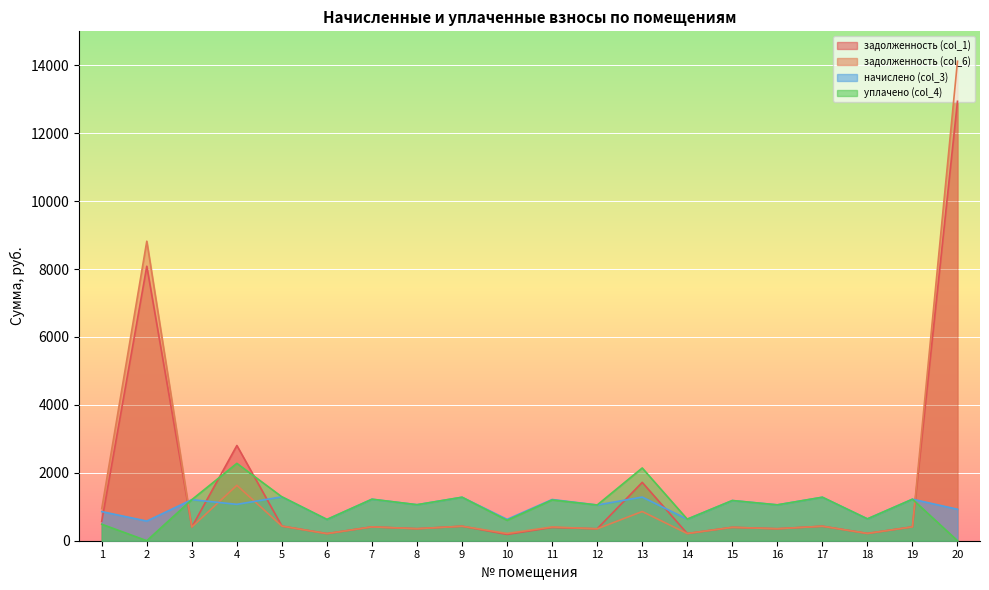

In начислено (col_3), how many points are higher than both neighbors (excluding endpoints)?

9